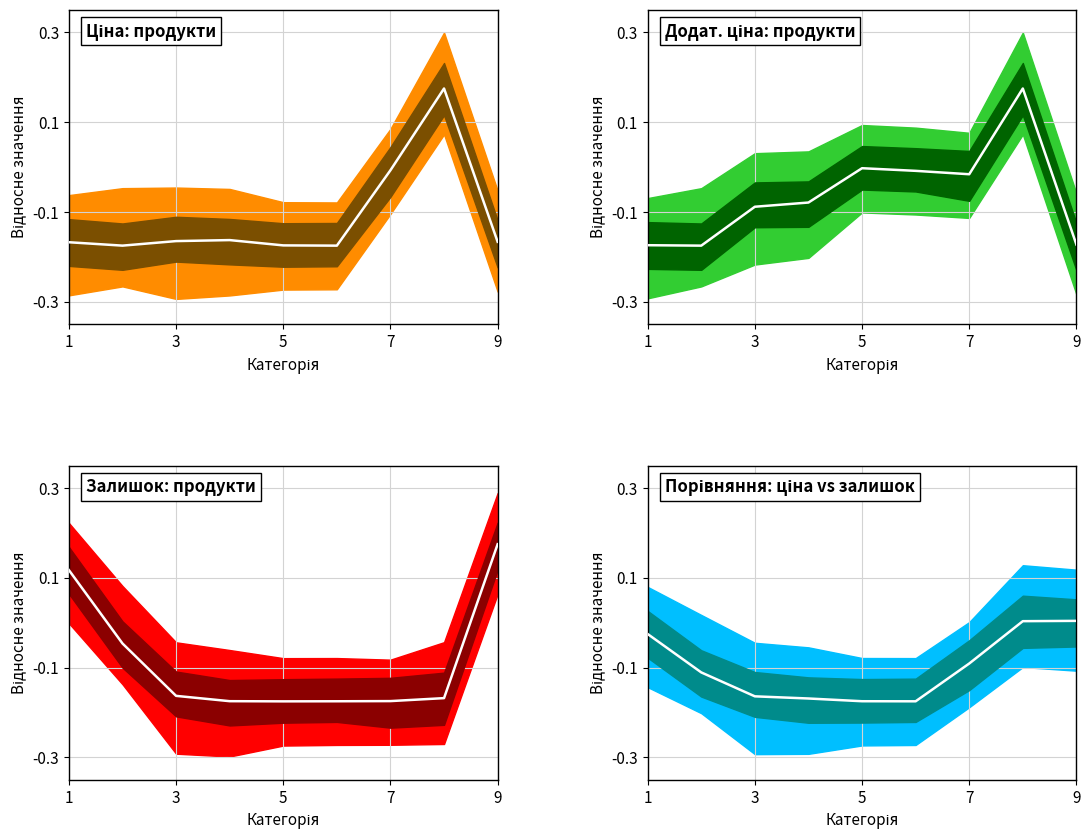

What is the difference between the second highest and minimum values?

0.2